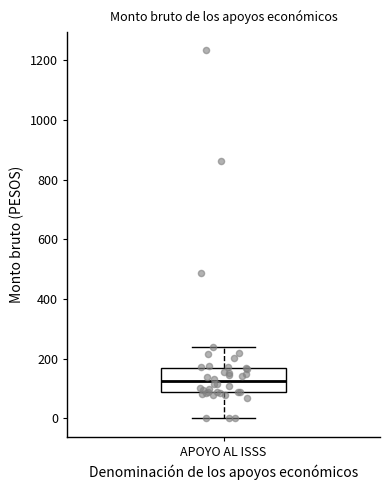

Where does the median line of the box for APOYO AL ISSS sit on the y-axis? The values are not printed on the chart, so give them approximately, as read against the axis.

120